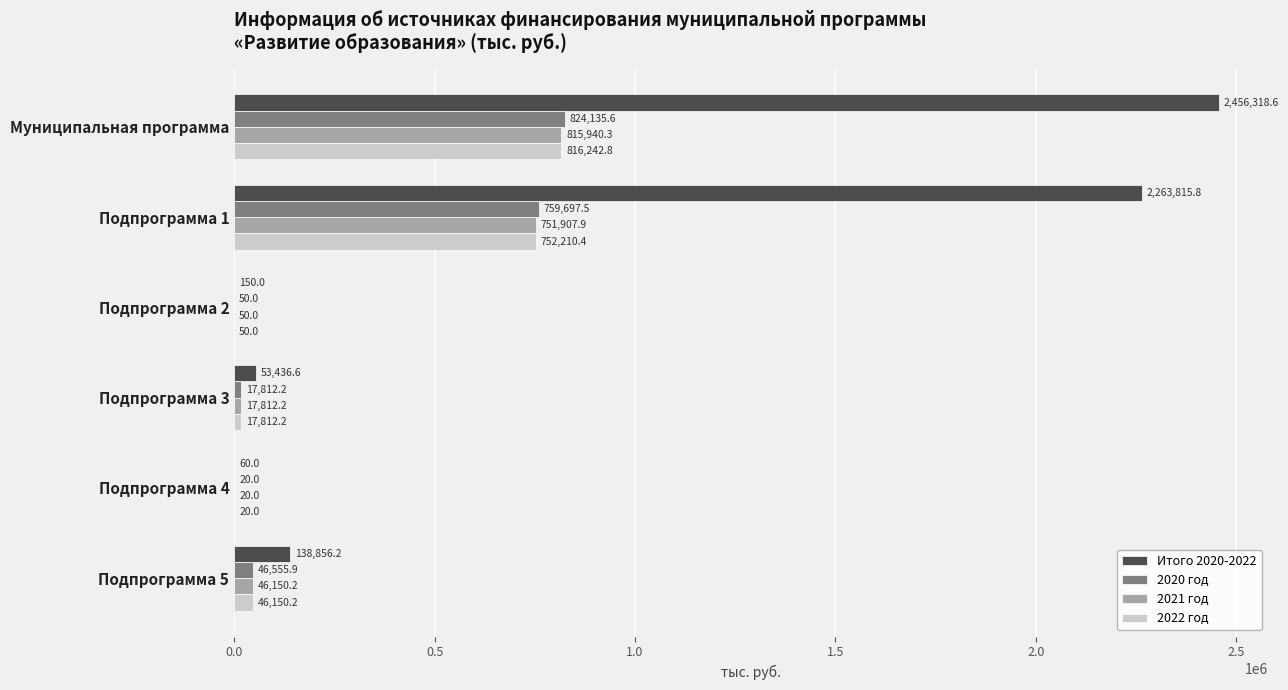

At which label is 2021 год closest to 407980?

Подпрограмма 1